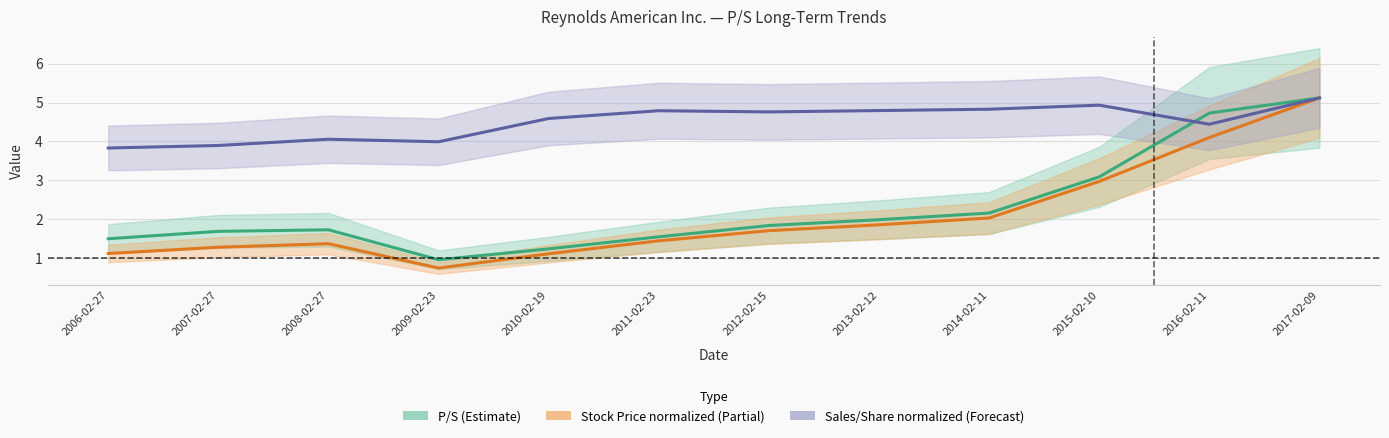

True or false: Stock Price and Sales per Share cross at least once.

False